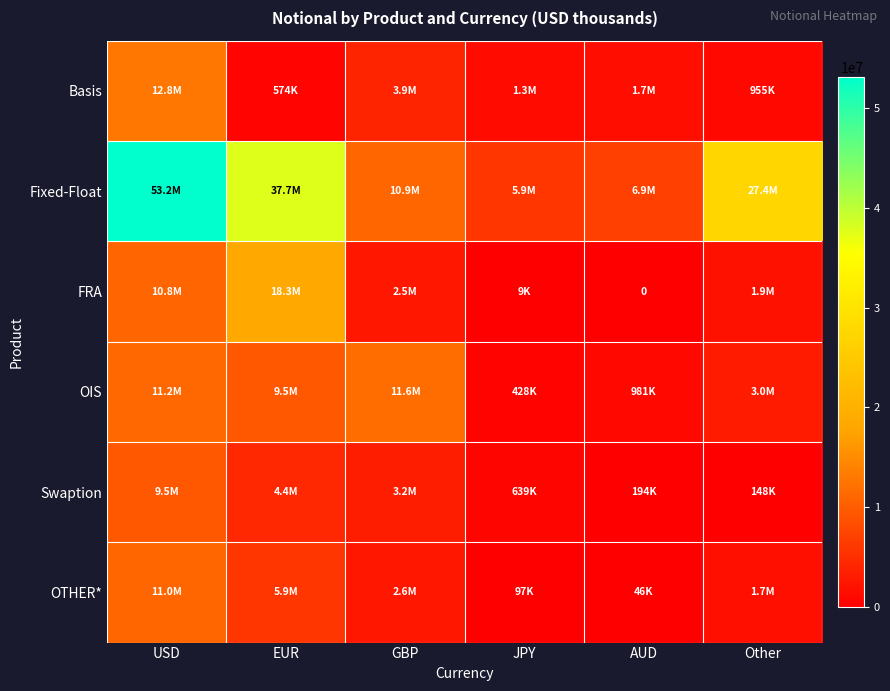

Which category has the lowest value in the FRA series?

AUD